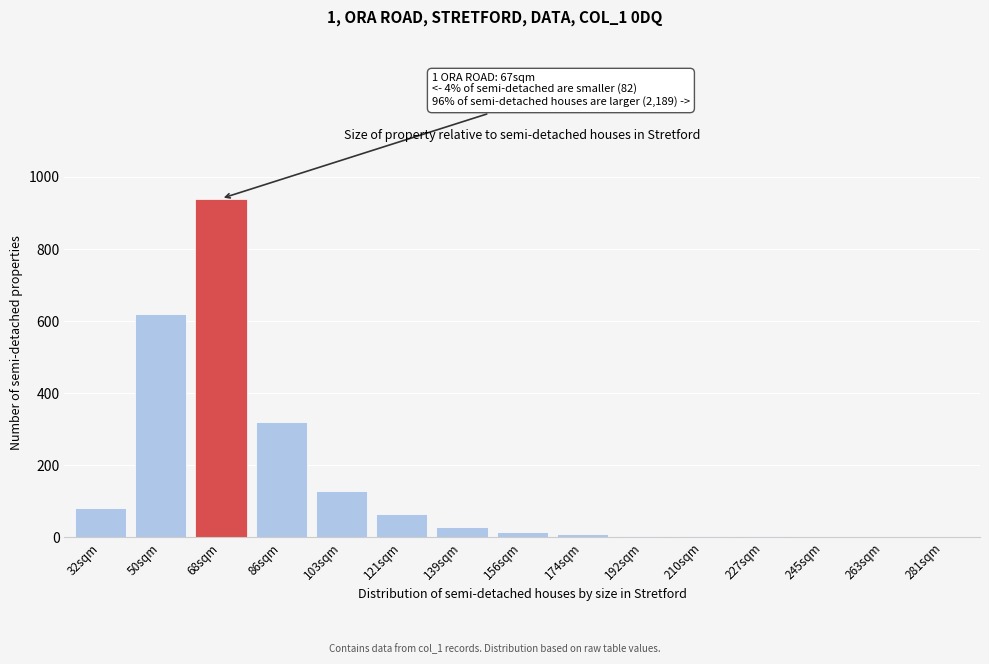

What is the sum of the values at 50sqm and 103sqm?

750